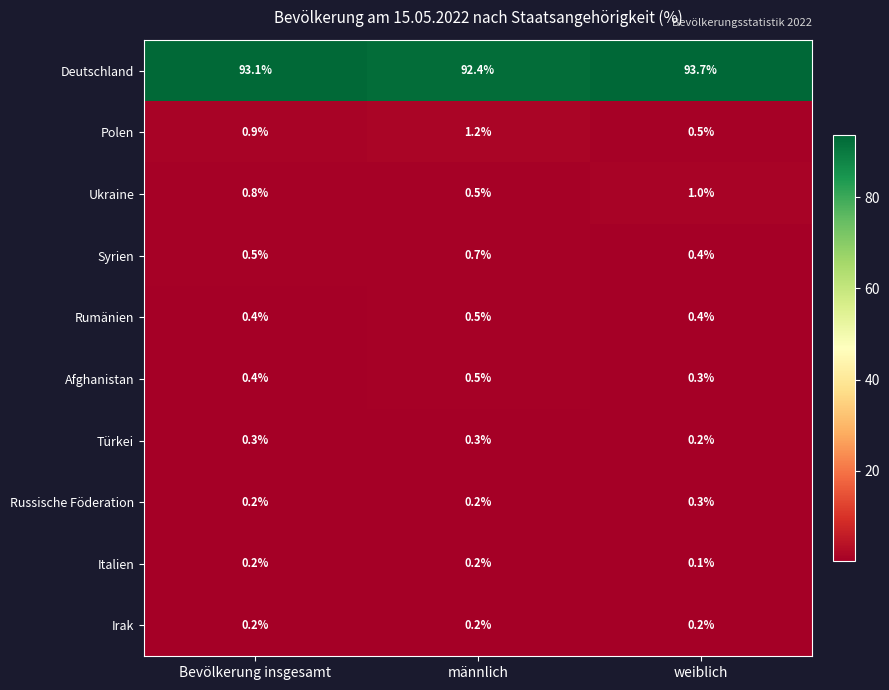

At how many categories does at least one series exceed 50?

3